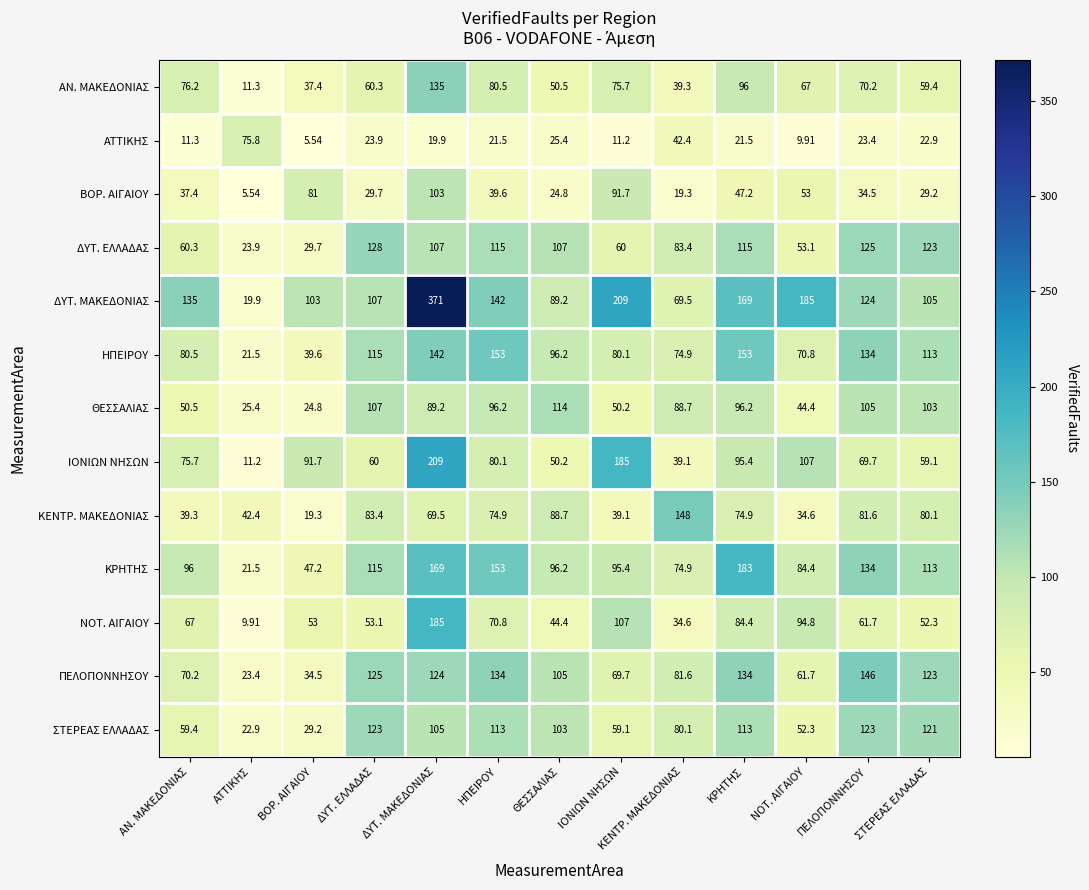

At ΔΥΤ. ΜΑΚΕΔΟΝΙΑΣ, list the series in order from smallest to largest.

ΑΤΤΙΚΗΣ, ΚΕΝΤΡ. ΜΑΚΕΔΟΝΙΑΣ, ΘΕΣΣΑΛΙΑΣ, ΒΟΡ. ΑΙΓΑΙΟΥ, ΣΤΕΡΕΑΣ ΕΛΛΑΔΑΣ, ΔΥΤ. ΕΛΛΑΔΑΣ, ΠΕΛΟΠΟΝΝΗΣΟΥ, ΑΝ. ΜΑΚΕΔΟΝΙΑΣ, ΗΠΕΙΡΟΥ, ΚΡΗΤΗΣ, ΝΟΤ. ΑΙΓΑΙΟΥ, ΙΟΝΙΩΝ ΝΗΣΩΝ, ΔΥΤ. ΜΑΚΕΔΟΝΙΑΣ